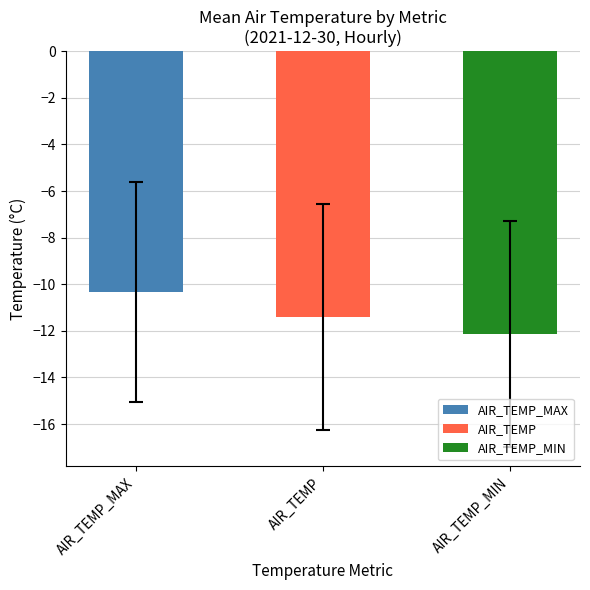

Which series has the widest spread of values?

AIR_TEMP_MAX